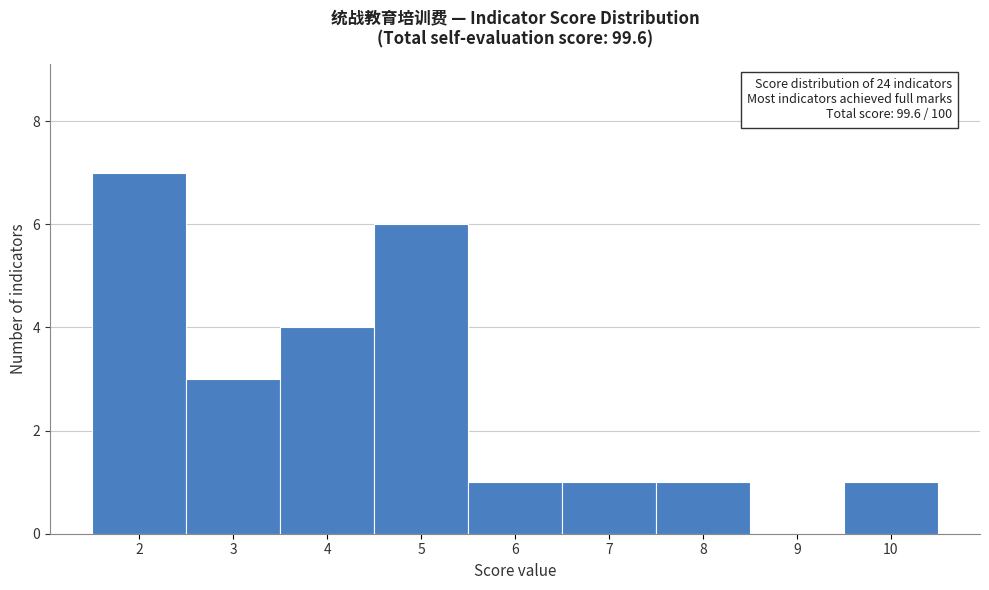

Which range on the x-axis has the tallest bar?

1.5 to 2.5